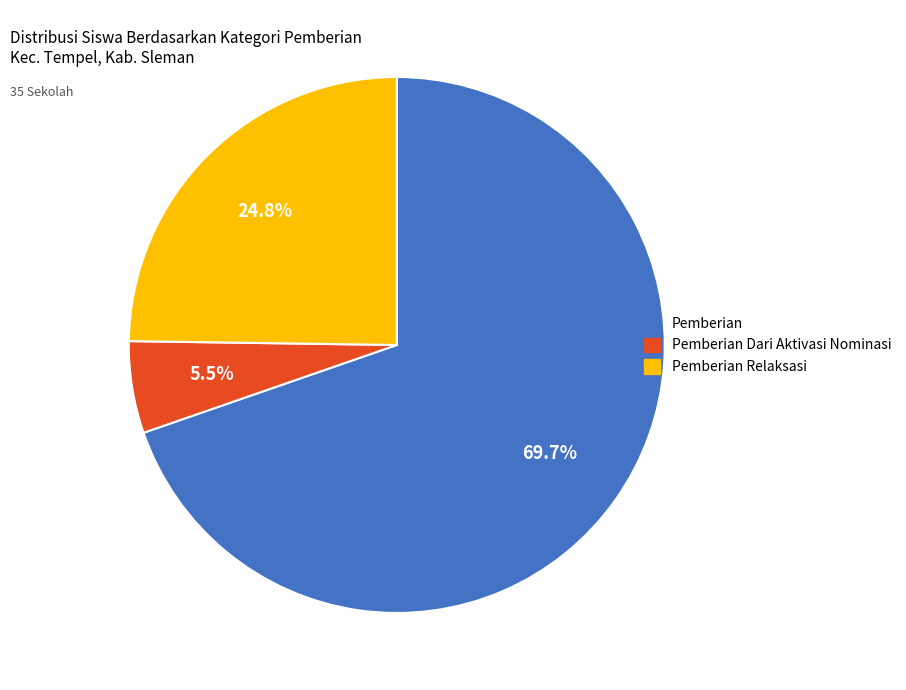

Does any single category account for the majority?

Yes